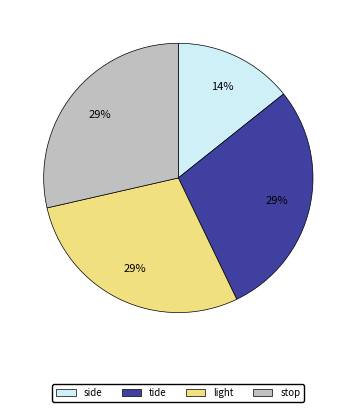

Is there a majority slice in this chart?

No